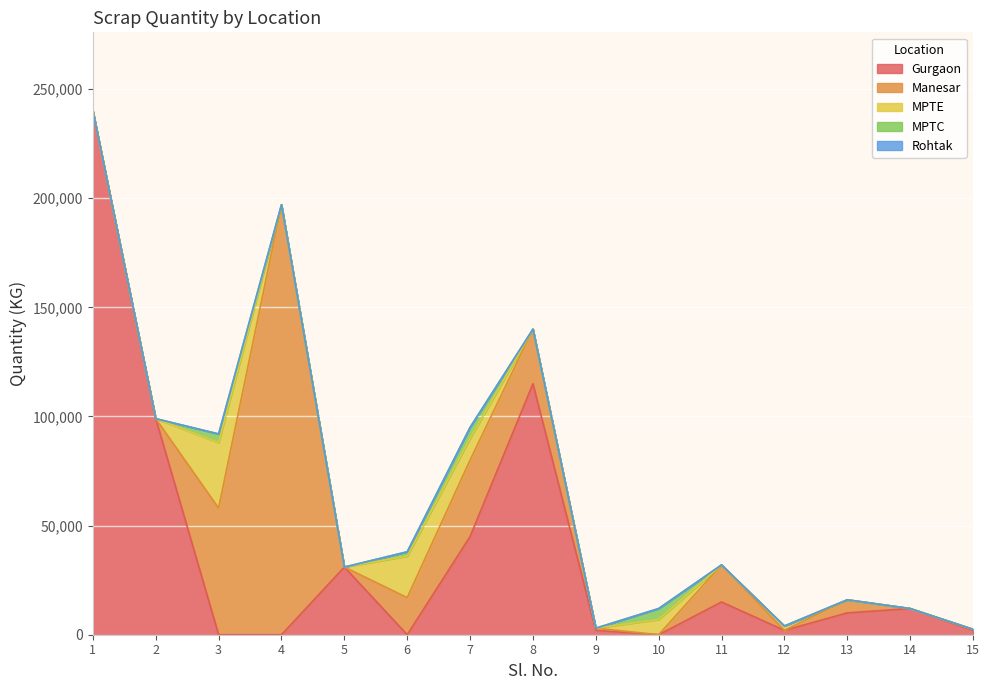

Rank the categories by Gurgaon value from highest to lowest.

1, 8, 2, 7, 5, 11, 14, 13, 9, 12, 15, 3, 4, 6, 10